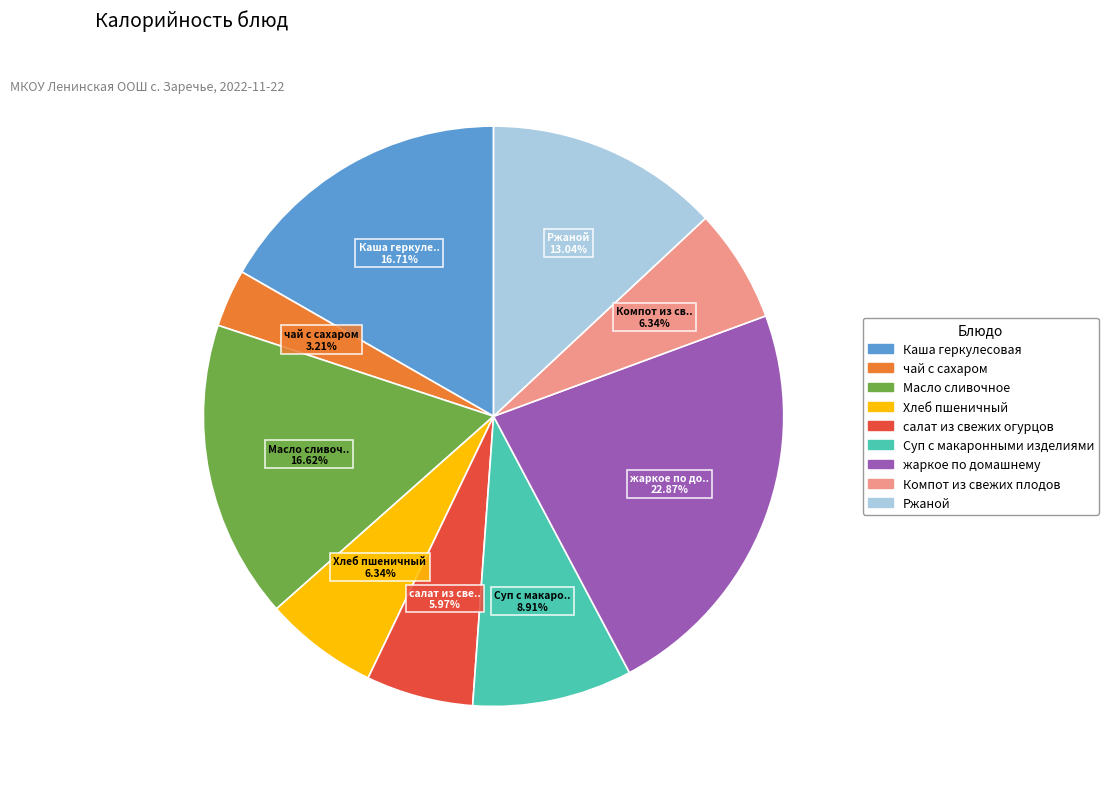

What percentage is the Компот из свежих плодов slice, to the nearest percent?

6%